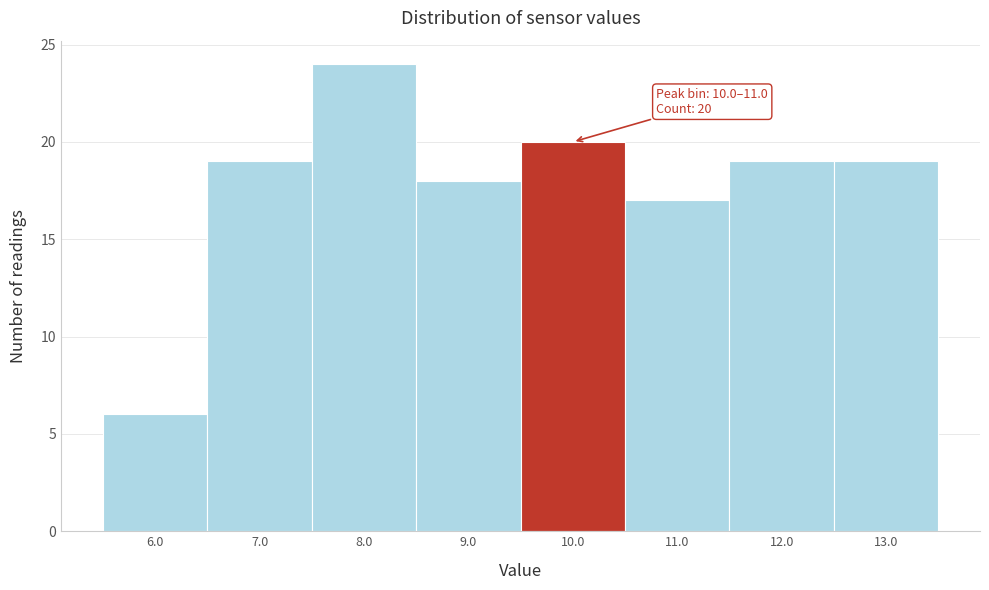

Reading left to right, list all the values displayed in this chart.

6.0=6	7.0=19	8.0=24	9.0=18	10.0=20	11.0=17	12.0=19	13.0=19